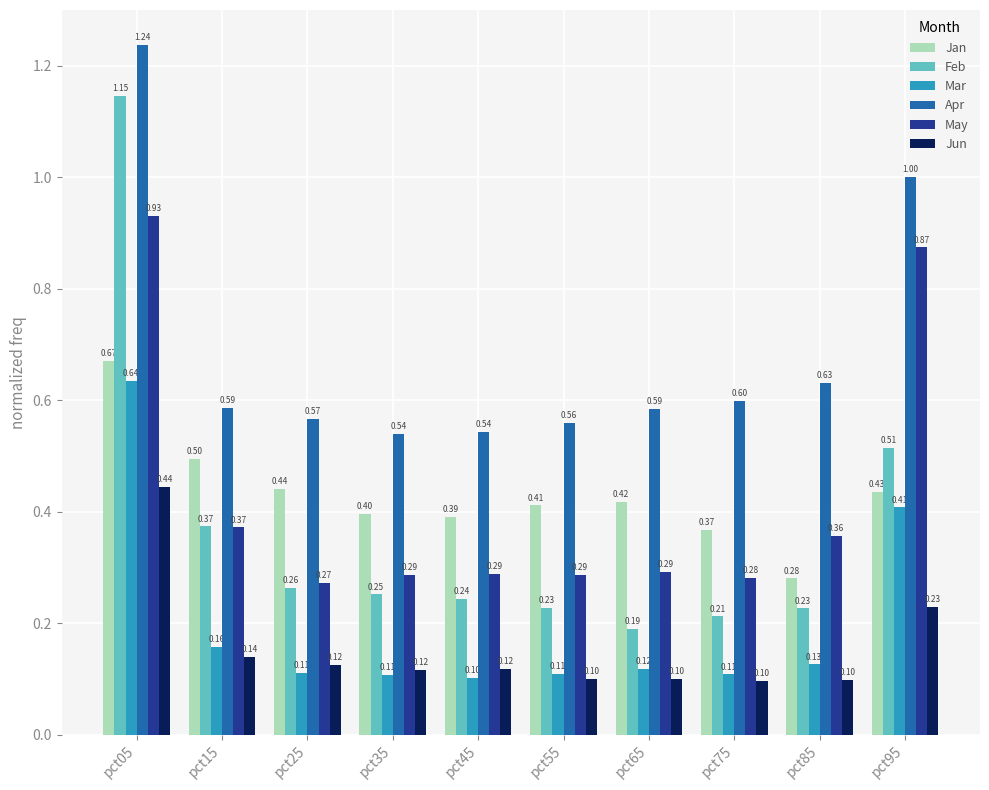

Rank the series at pct55 from highest to lowest value.

Apr, Jan, May, Feb, Mar, Jun